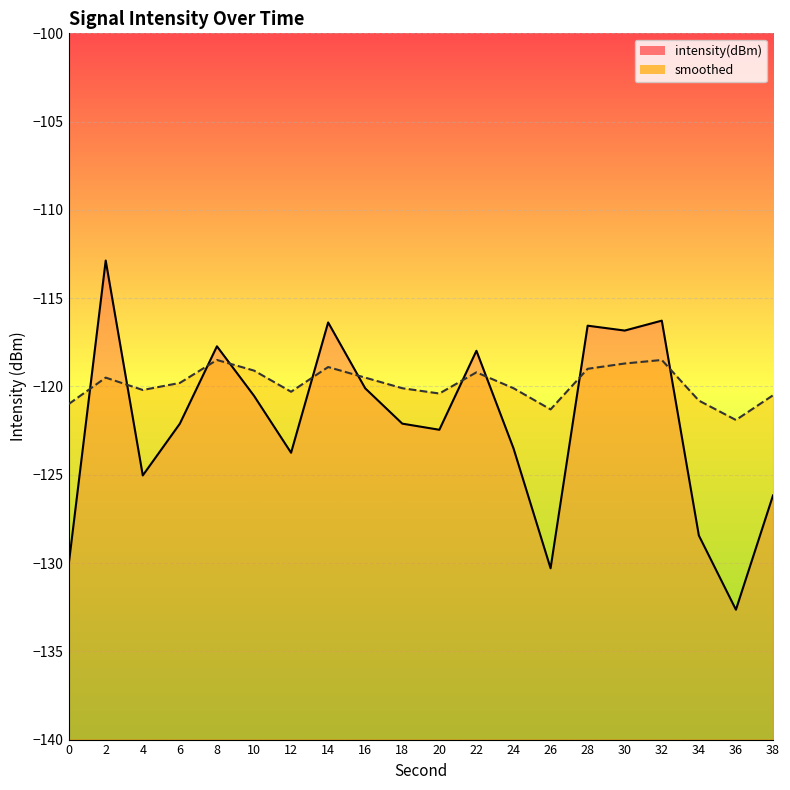

Is the value of smoothed at 24 greater than the value of intensity(dBm) at 16?

Yes